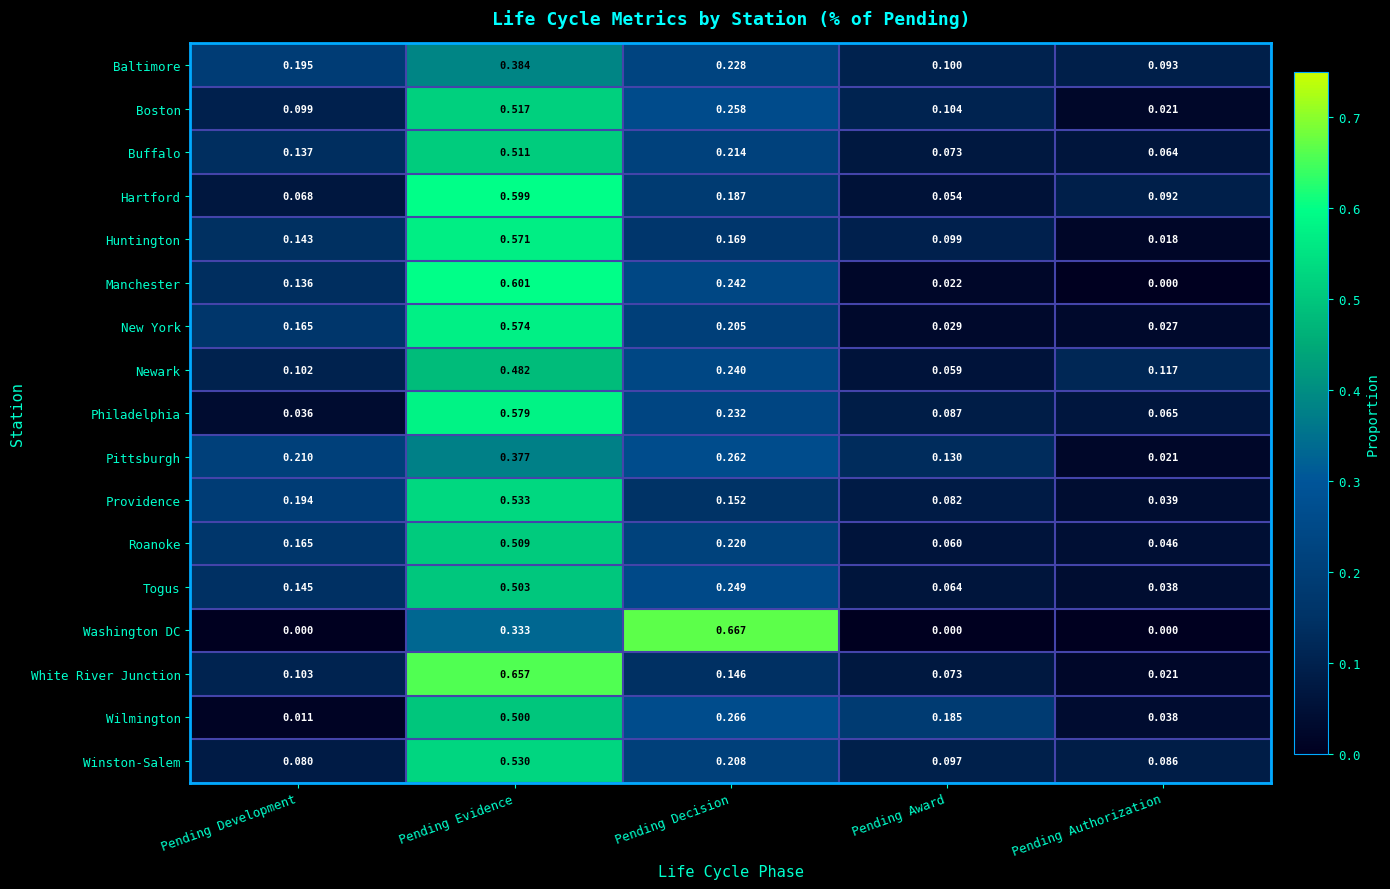

At Pending Decision, list the series in order from smallest to largest.

White River Junction, Providence, Huntington, Hartford, New York, Winston-Salem, Buffalo, Roanoke, Baltimore, Philadelphia, Newark, Manchester, Togus, Boston, Pittsburgh, Wilmington, Washington DC